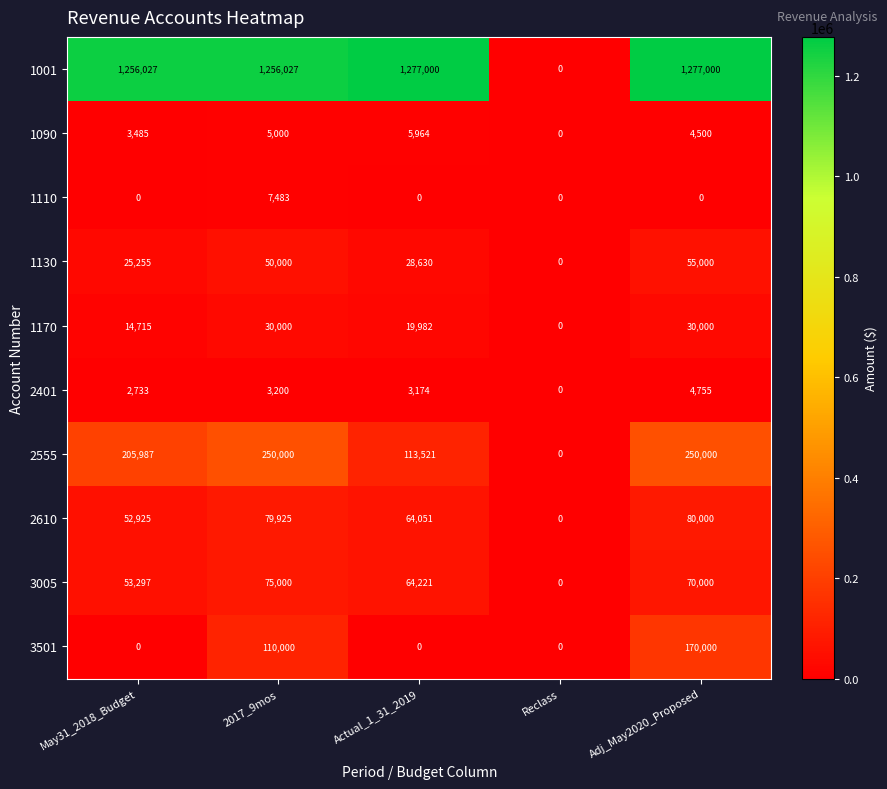

What is the difference between the highest and lowest values at 2017_9mos?

1252827